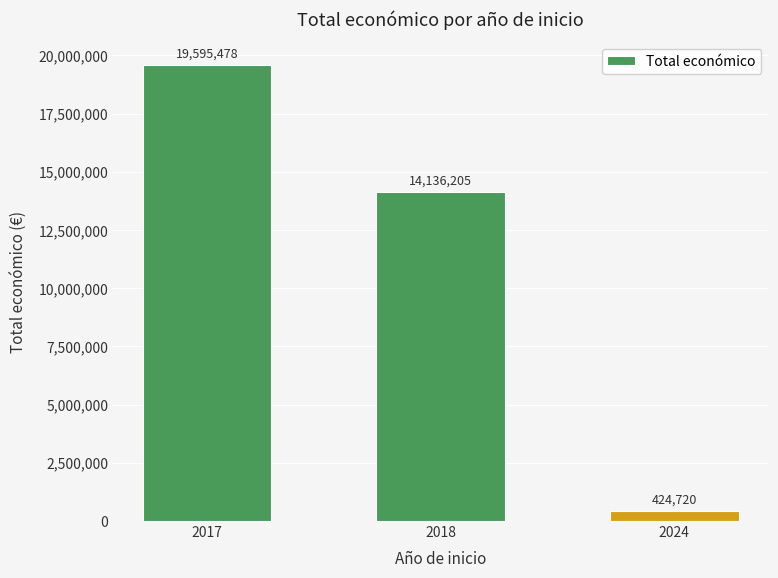

List the labels in order of value, largest first.

2017, 2018, 2024